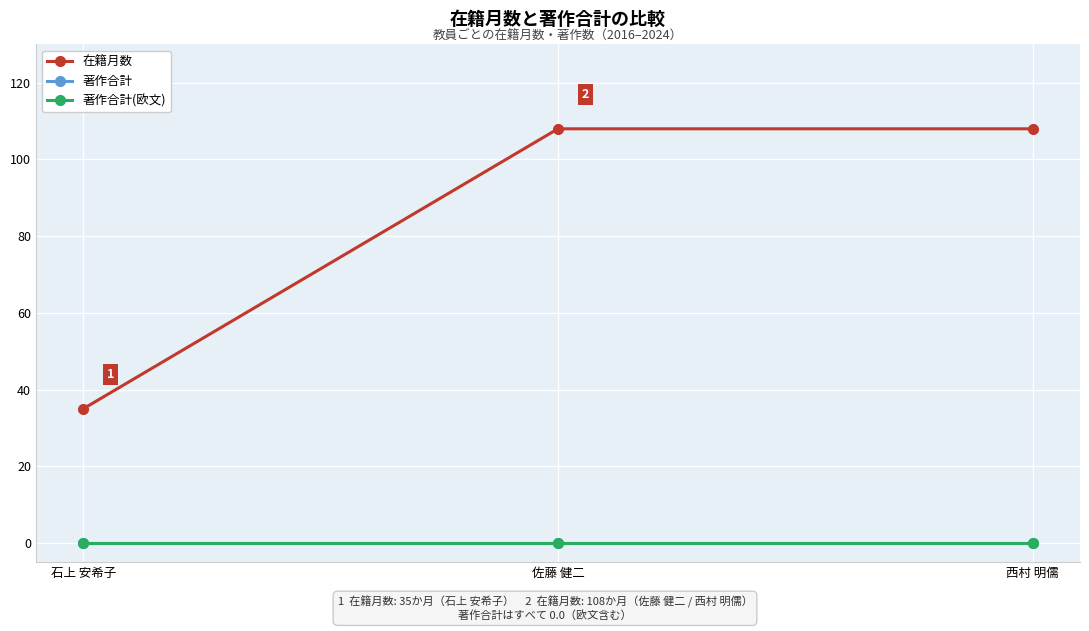

Reading right to left, extract all data points from this chart.

在籍月数: 西村 明儒=108	佐藤 健二=108	石上 安希子=35
著作合計: 西村 明儒=0	佐藤 健二=0	石上 安希子=0
著作合計(欧文): 西村 明儒=0	佐藤 健二=0	石上 安希子=0